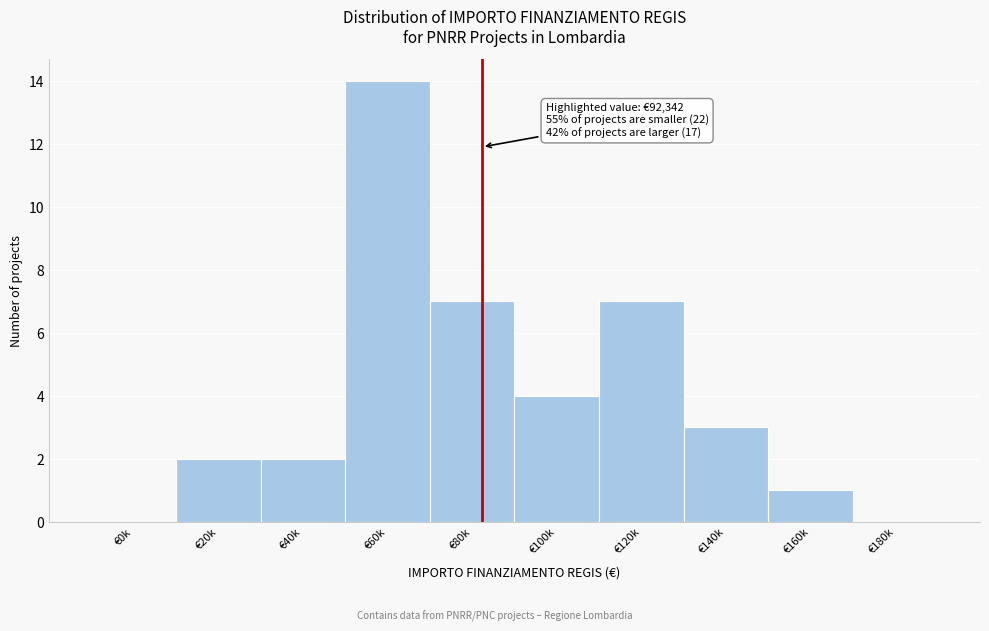

Reading left to right, list all the values displayed in this chart.

€0k=0	€20k=2	€40k=2	€60k=14	€80k=7	€100k=4	€120k=7	€140k=3	€160k=1	€180k=0